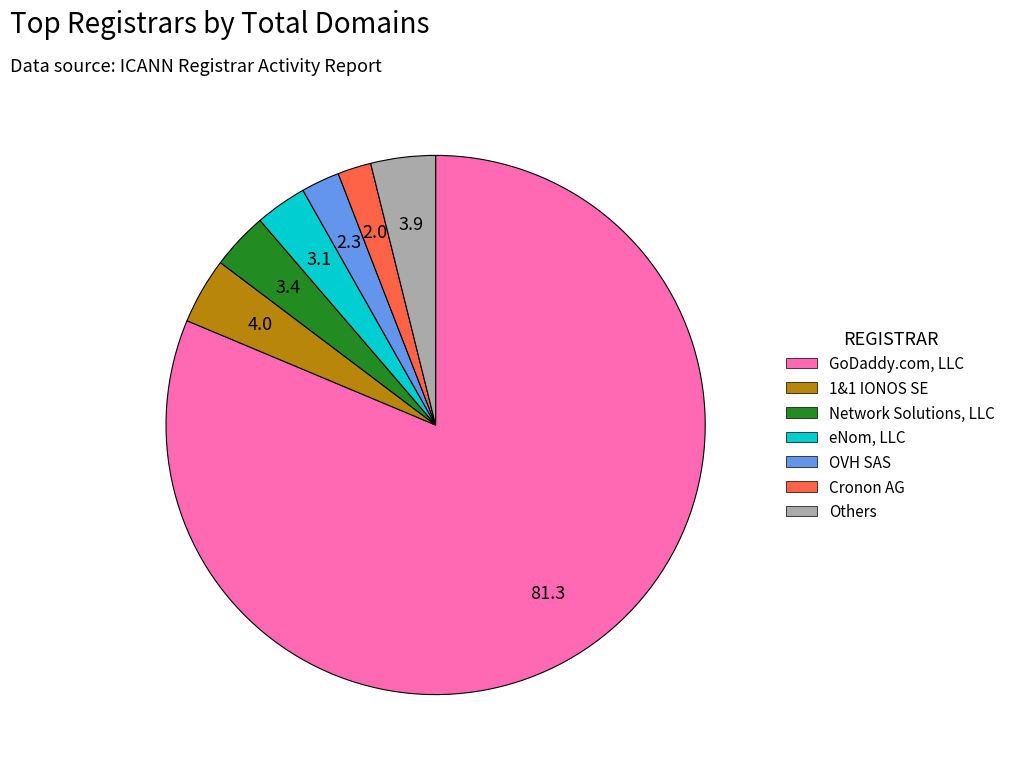

How many segments does this pie chart have?

7